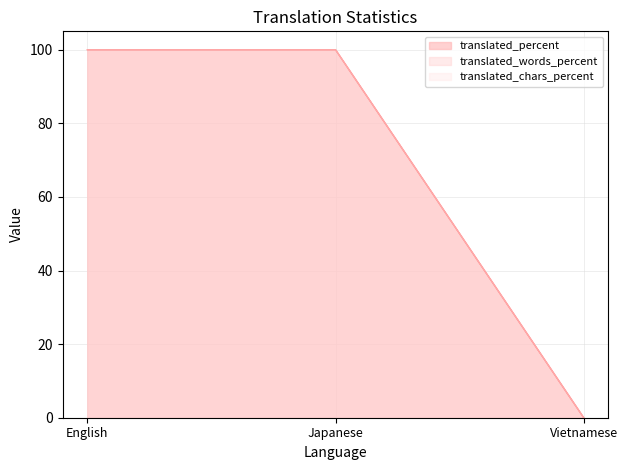

What position from the left is Japanese?

2